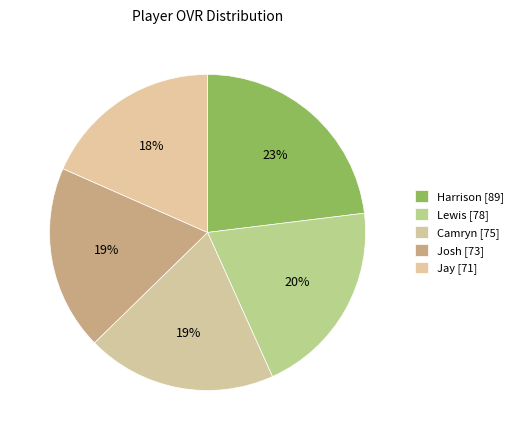

To the nearest percent, what is the difference between the Lewis and Jay slice percentages?

2%